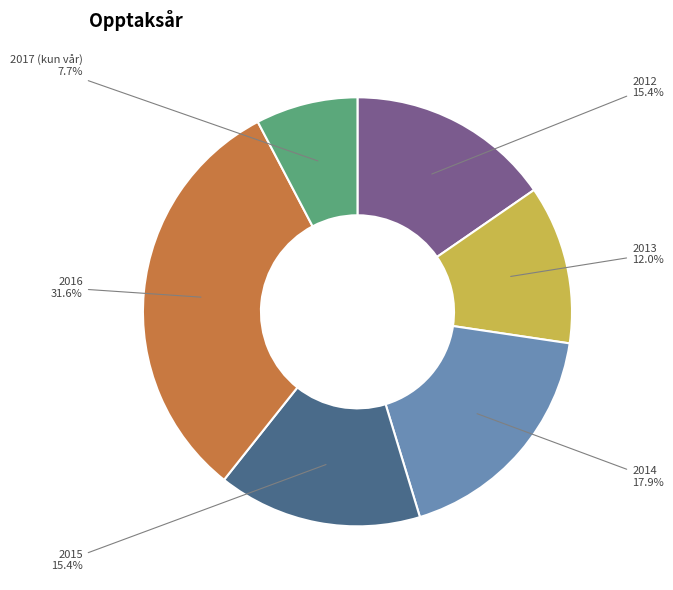

Is there any slice that represents more than half of the pie?

No